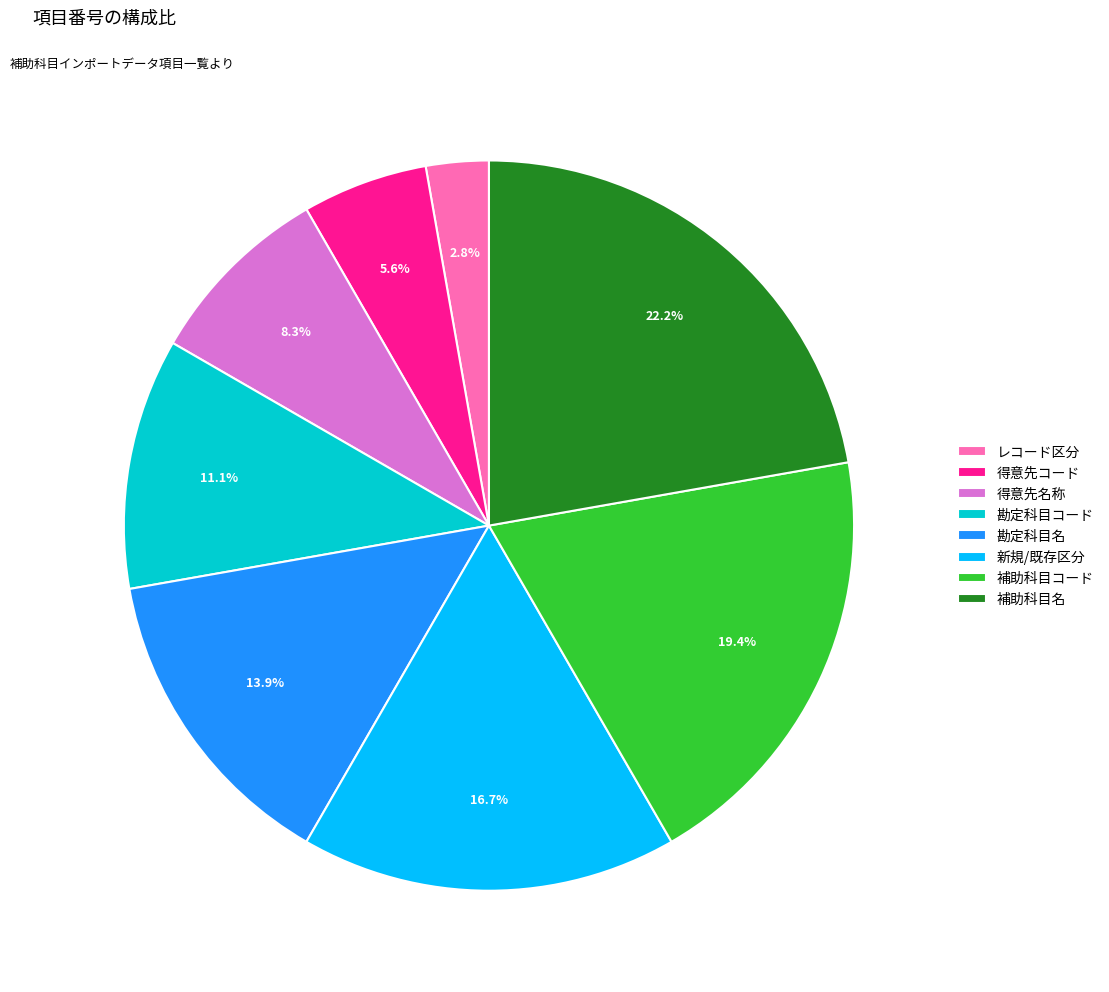

How much of the chart is everything except レコード区分?

97.2%